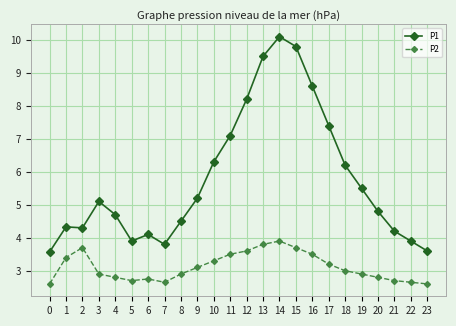

Where is the first local maximum for P2?

2